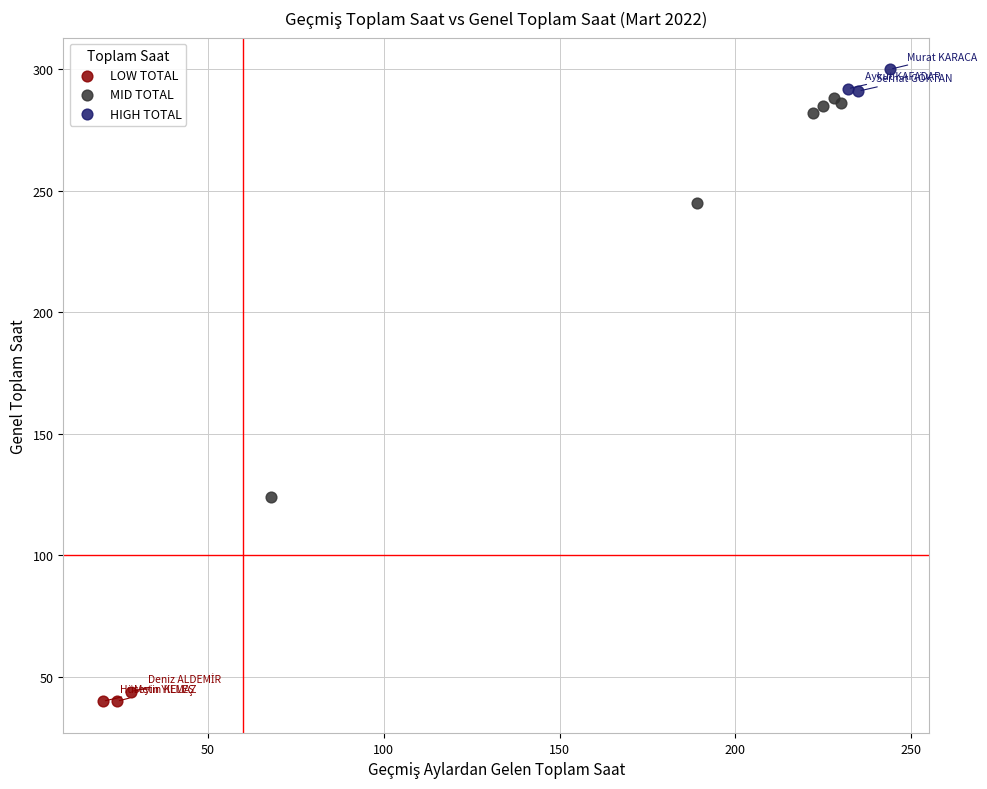

Which series reaches the minimum Y coordinate?

LOW TOTAL